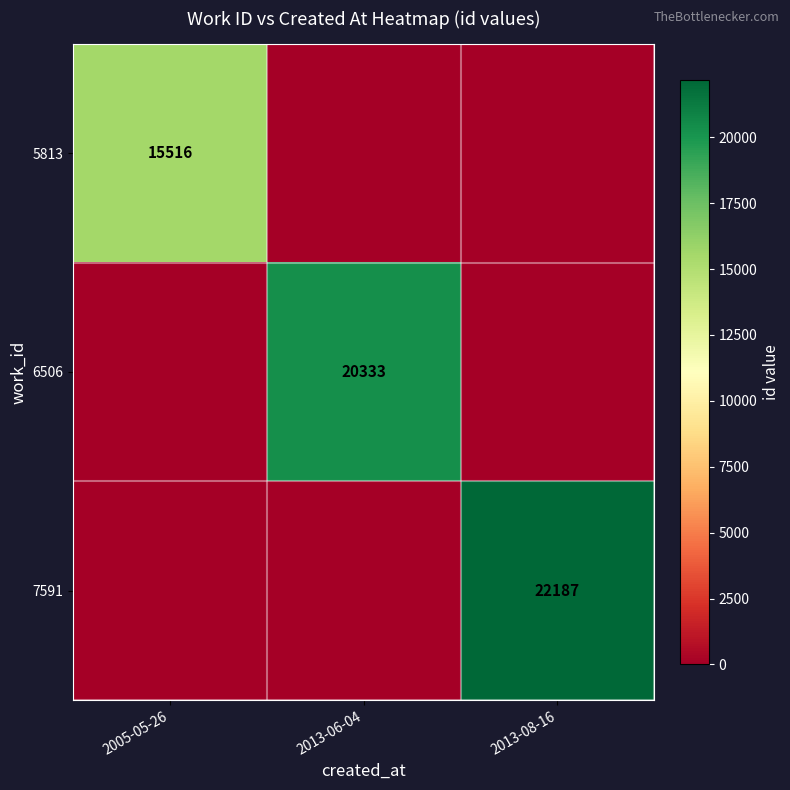

The 7591 series shows 22187 at 2013-08-16. True or false?

True